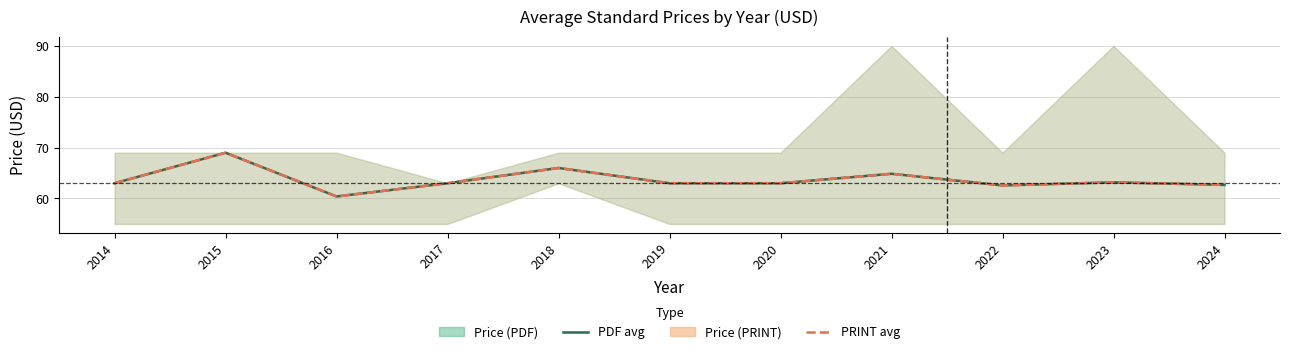

Rank the categories by Price (PDF) avg value from highest to lowest.

2015, 2018, 2021, 2023, 2014, 2017, 2019, 2020, 2024, 2022, 2016